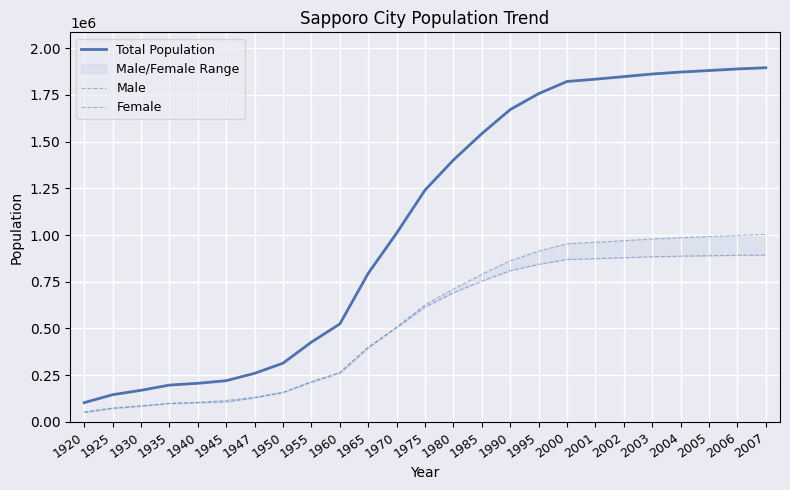

At which category is the sum across all series the highest?

2007